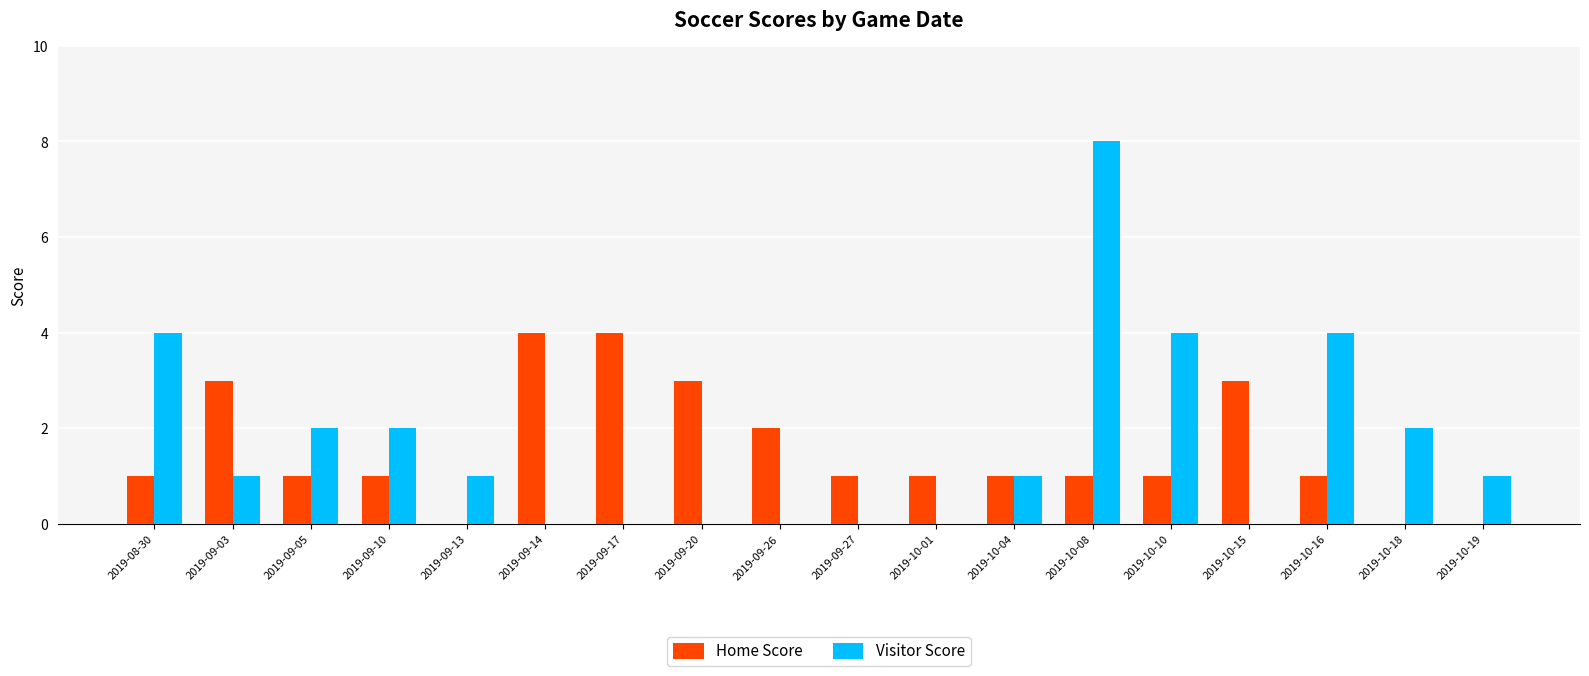

At which category is the sum across all series the highest?

2019-10-08